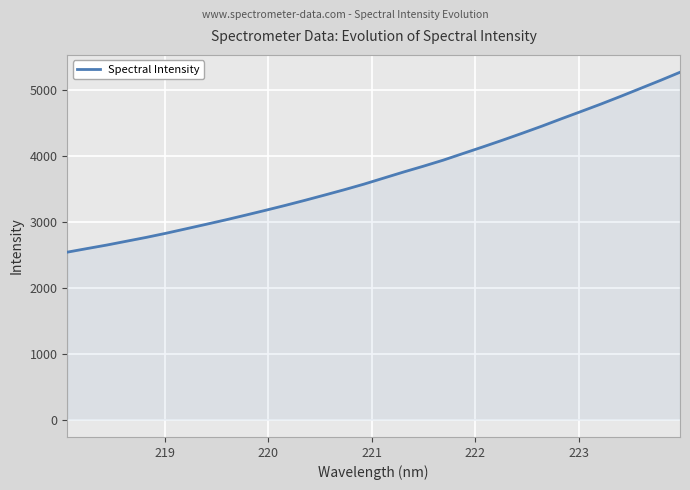

What is the difference between the maximum and minimum values?

2726.8